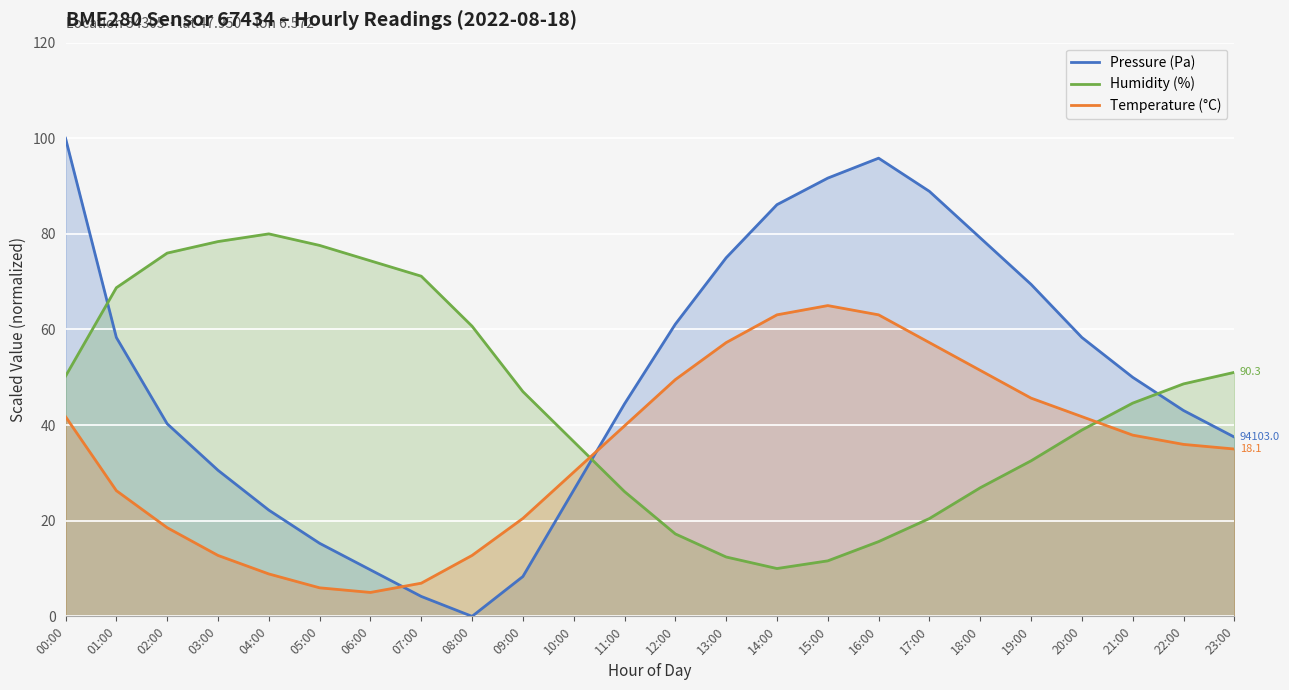

How many lines are shown in the chart?

3